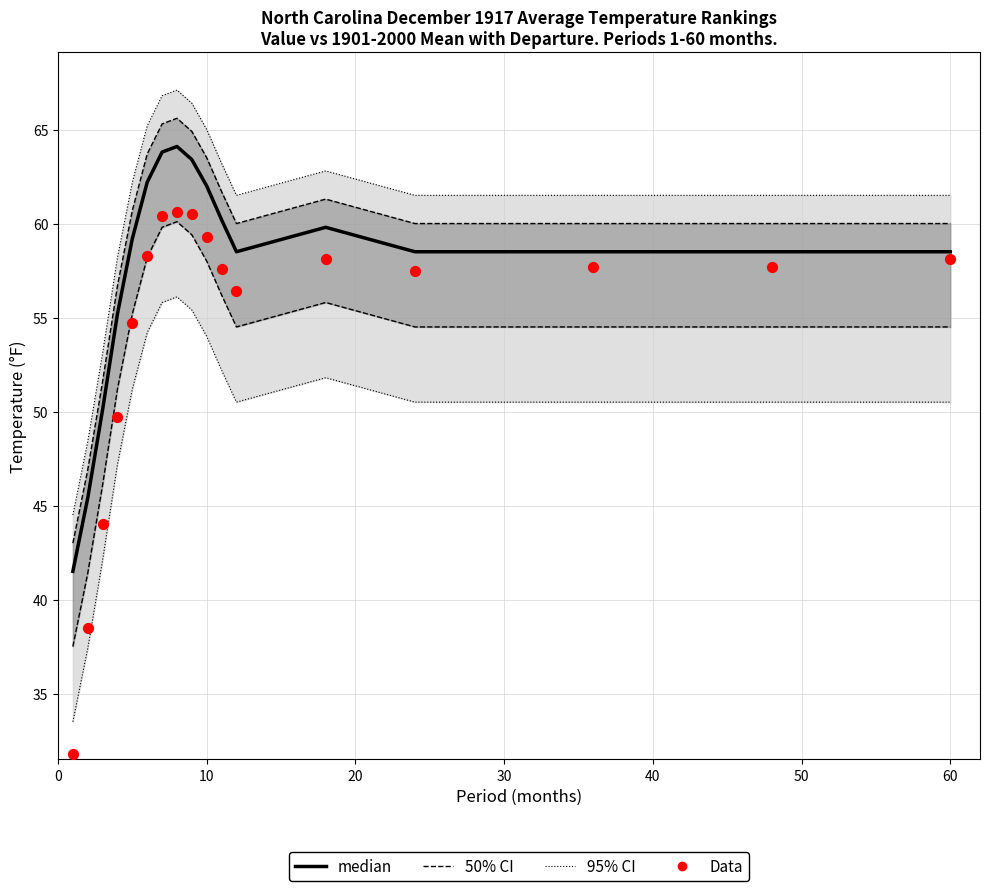

At how many categories does at least one series exceed 58?

13